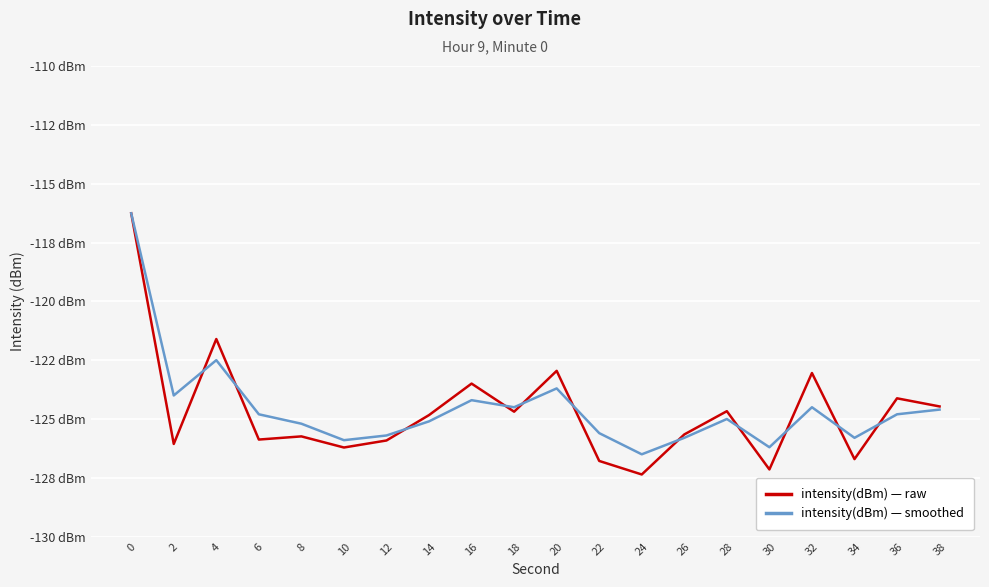

What is the maximum value shown in the chart?

-116.3